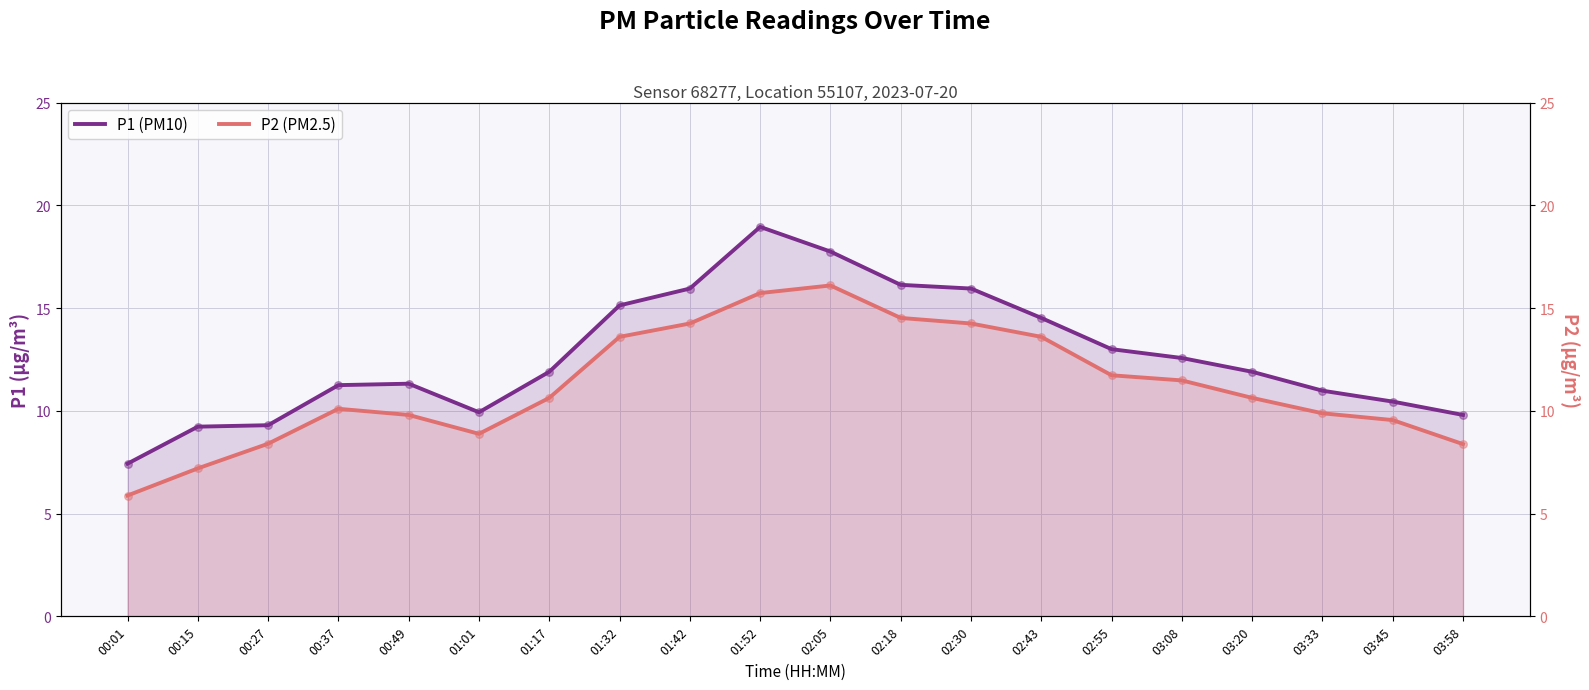

Which series contains the lowest Y value?

P2 (PM2.5)